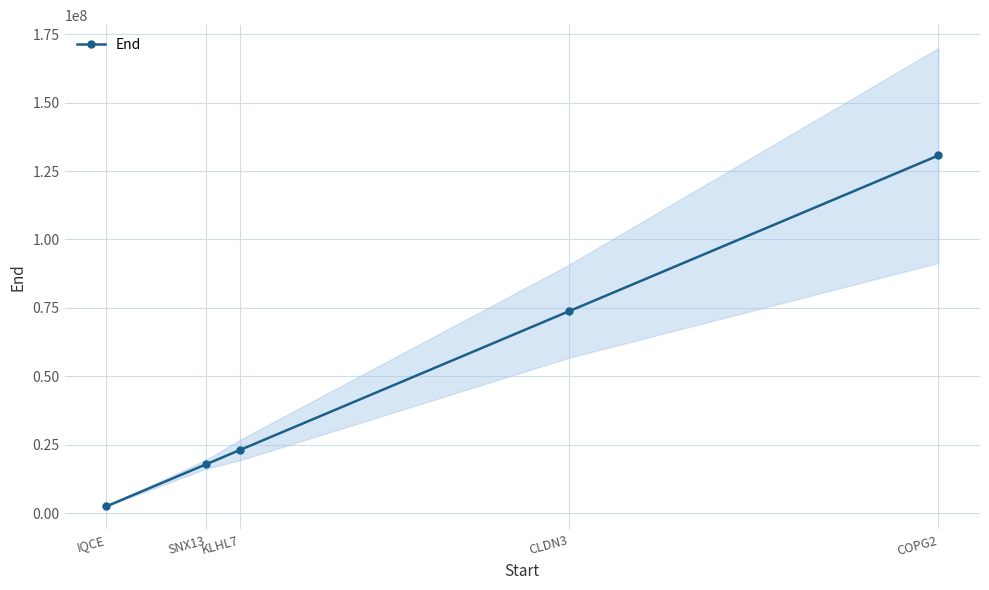

Approximately how many times larger is the value at SNX13 compared to CLDN3?

0.2